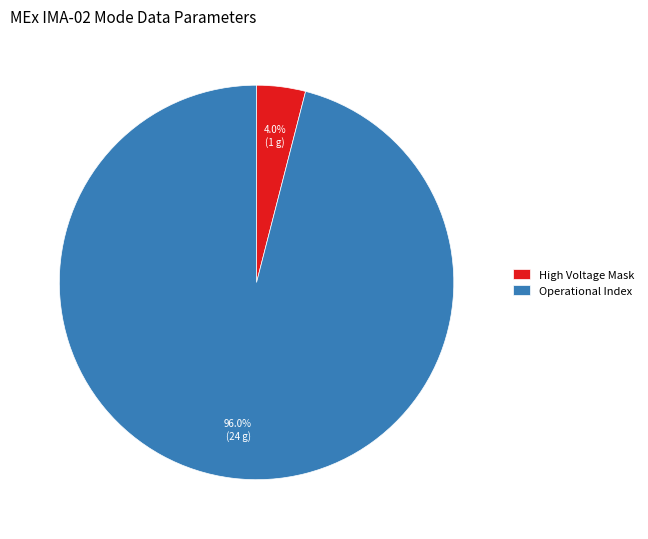

How many segments does this pie chart have?

2